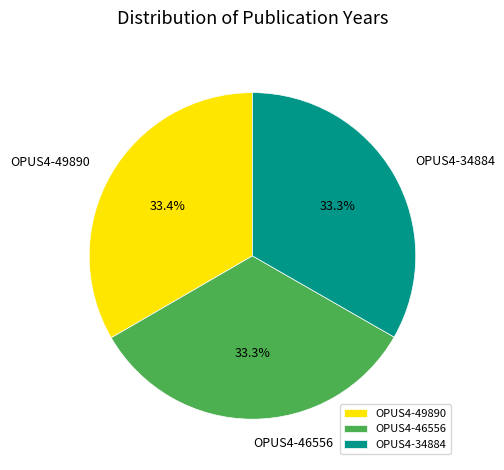

What is the ratio of the value at OPUS4-34884 to the value at OPUS4-46556?

1.0